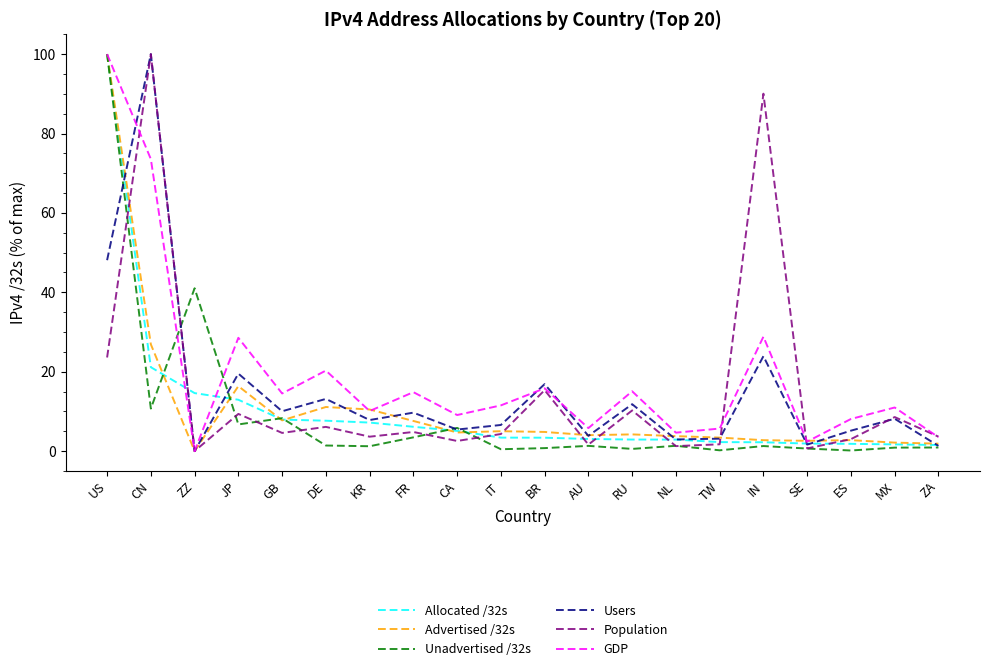

At which label does Users reach its minimum?

ZZ